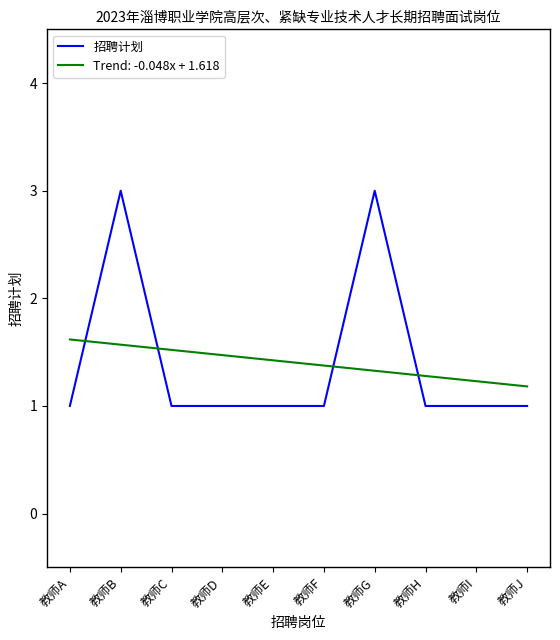

Read the 招聘计划 value at 教师H.

1.0